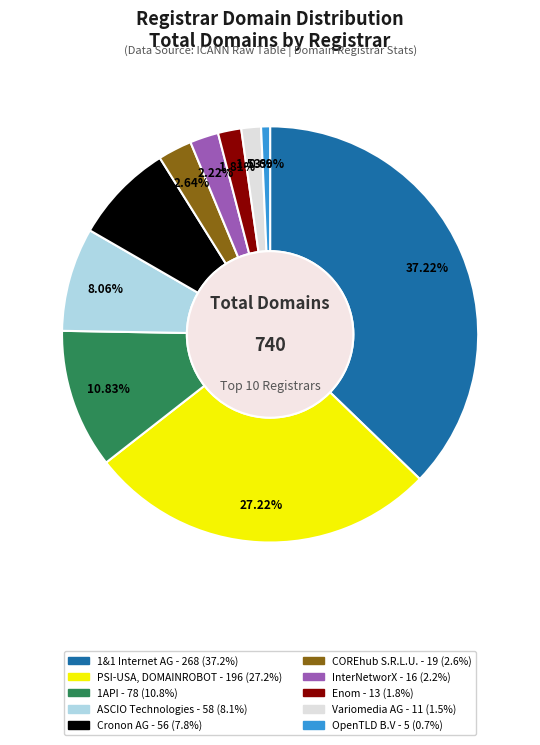

To the nearest percent, what percentage of the pie is Enom?

2%